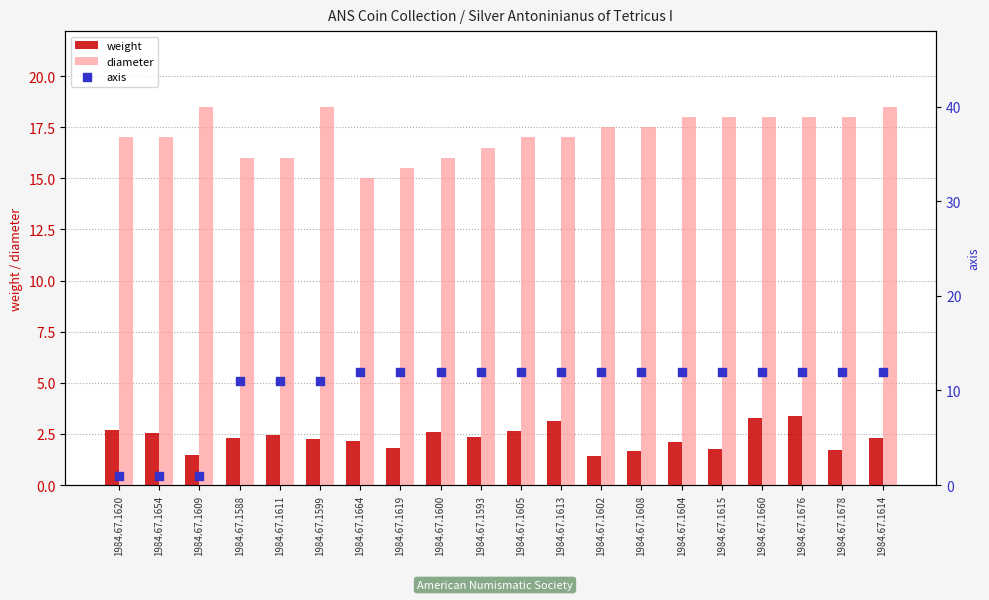

Which series reaches the maximum Y coordinate?

diameter